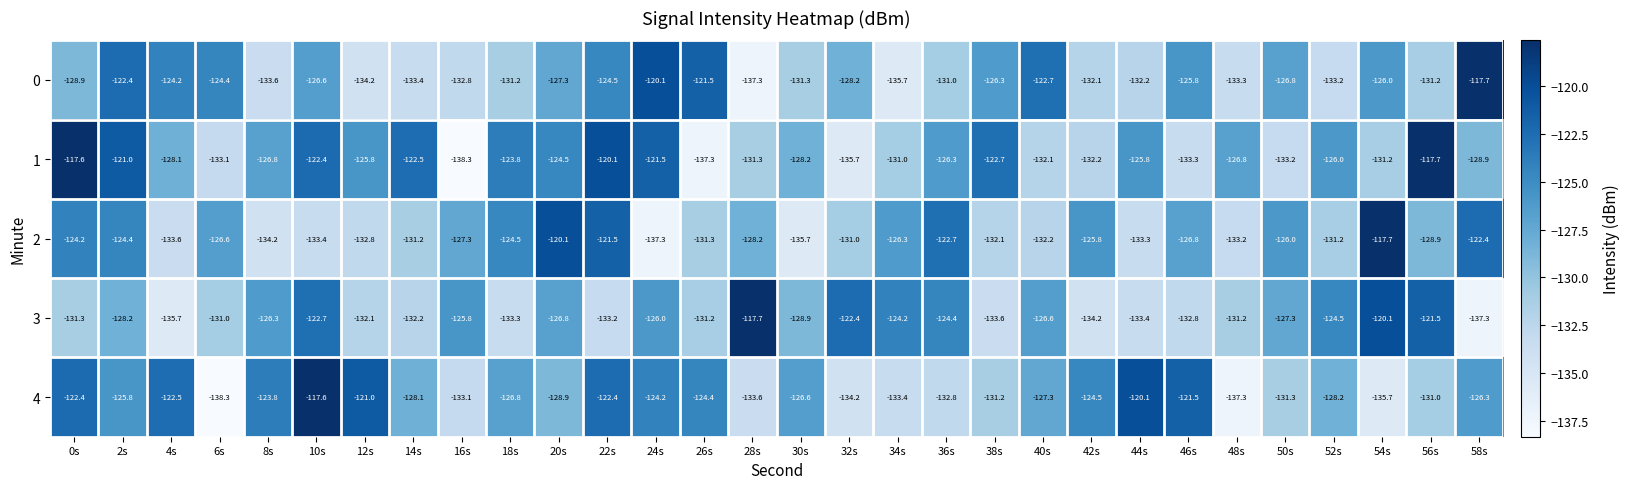

What is the spread (max minus min) of values at 34s?

11.5